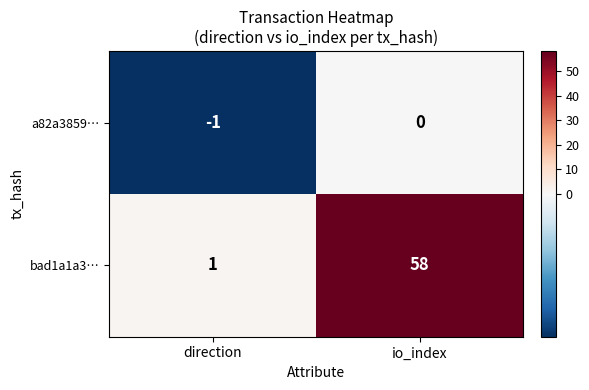

The bad1a1a3… series shows 1 at direction. True or false?

True